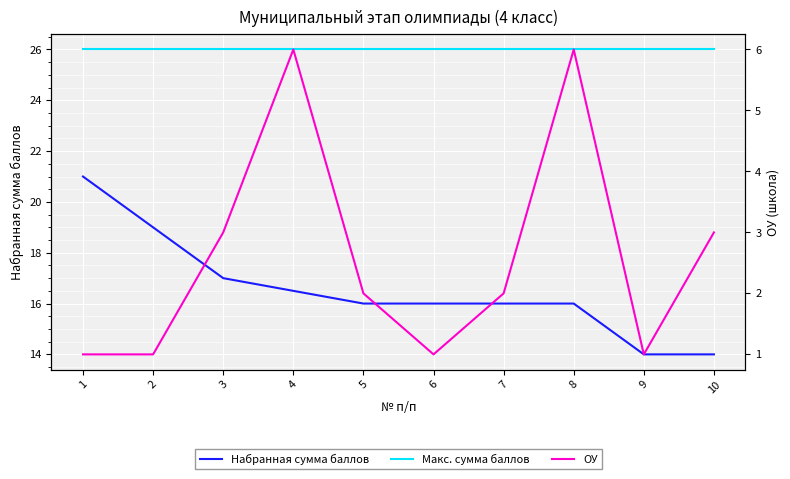

True or false: Макс. сумма баллов and ОУ intersect in this chart.

False